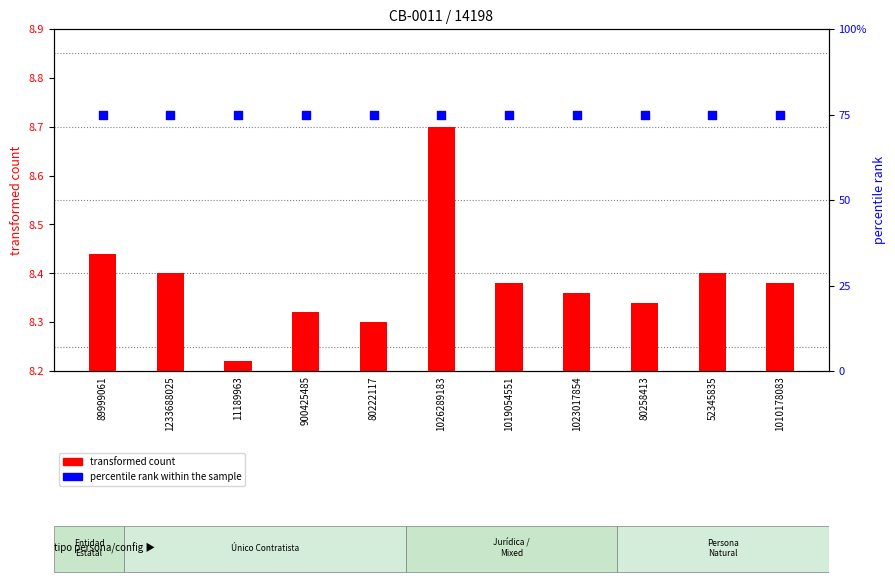

Is the value of percentile rank within the sample at 11189963 greater than the value of transformed count at 80258413?

Yes